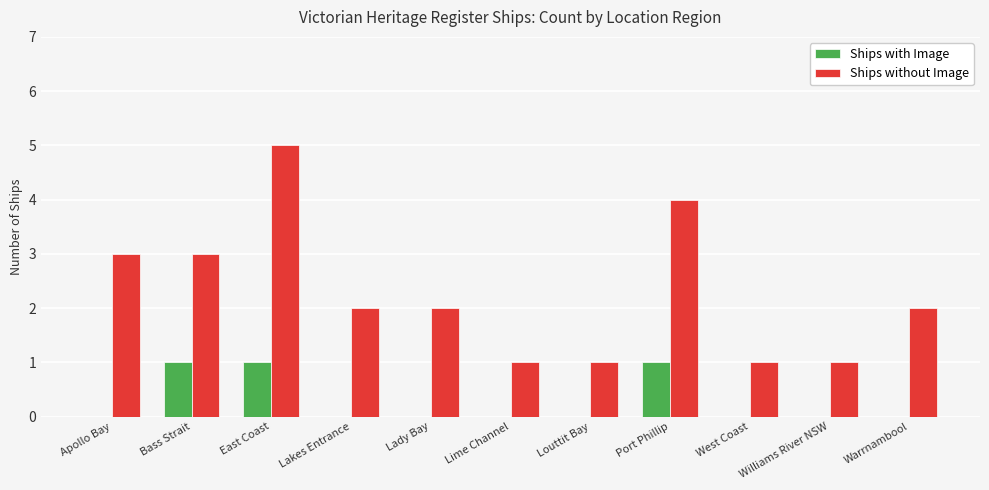

Which series has the largest total across all categories?

Ships without Image